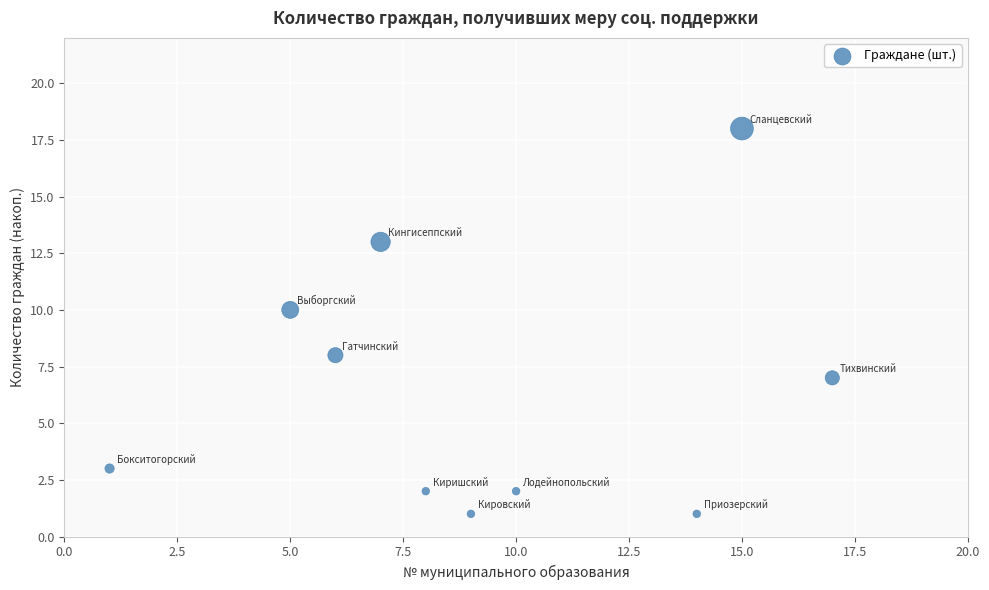

What is the range of Y values (max minus min)?

17